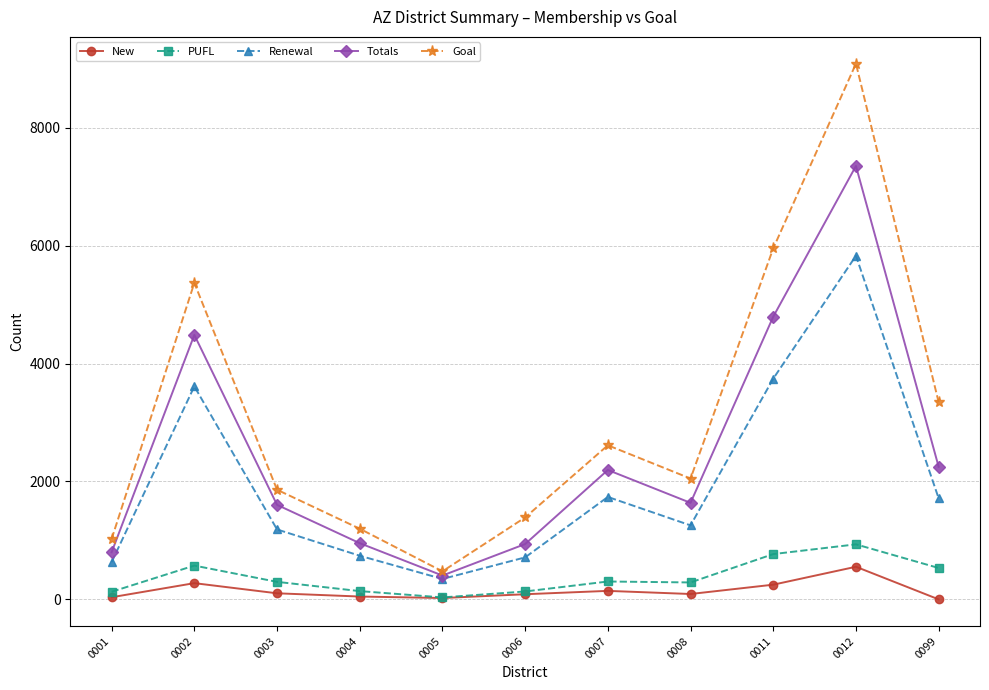

How many data points does each series have?

11